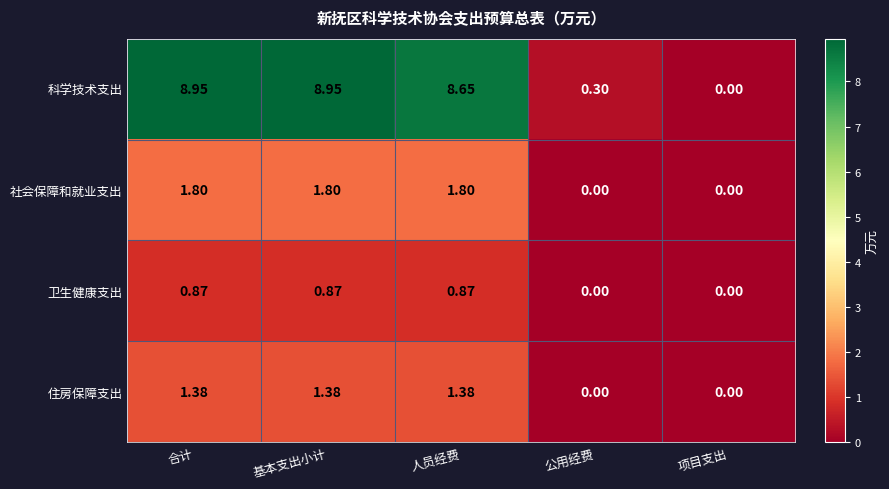

Rank the series by their maximum value, from highest to lowest.

科学技术支出, 社会保障和就业支出, 住房保障支出, 卫生健康支出